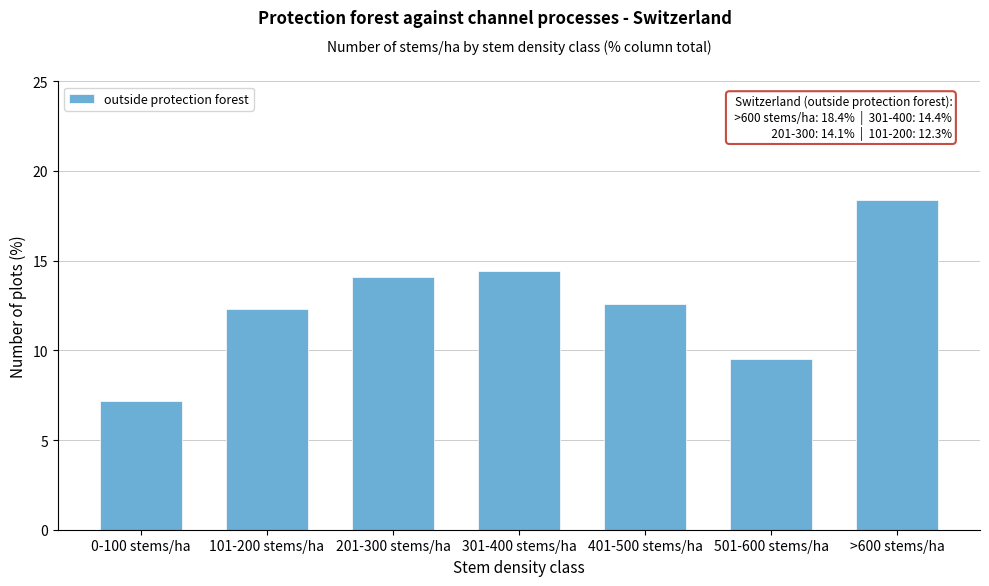

Reading left to right, what are all the values shown in this chart?

0-100 stems/ha=7.2	101-200 stems/ha=12.3	201-300 stems/ha=14.1	301-400 stems/ha=14.4	401-500 stems/ha=12.6	501-600 stems/ha=9.5	>600 stems/ha=18.4